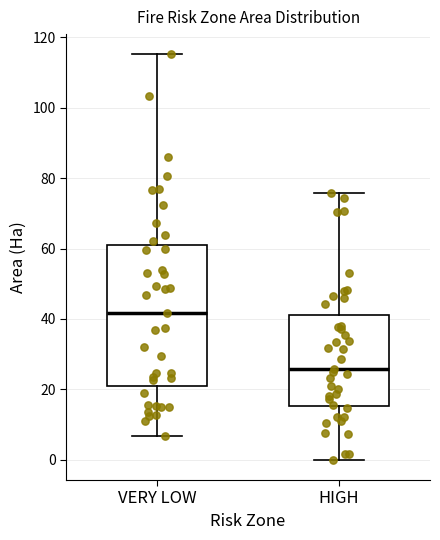

Which box's median line is the highest?

VERY LOW